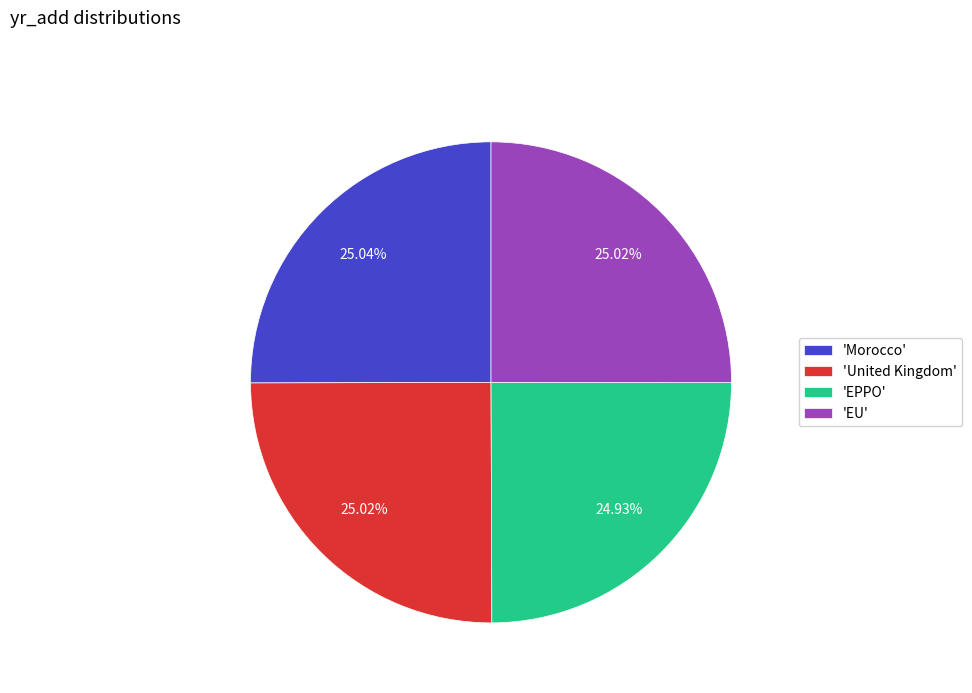

Approximately how many times larger is the value at 'Morocco' compared to 'EPPO'?

1.0